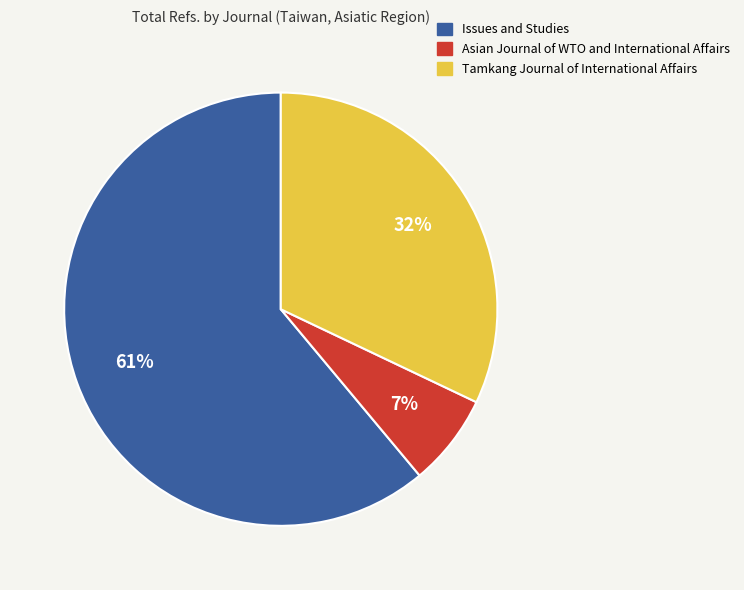

Do Issues and Studies and Asian Journal of WTO and International Affairs together represent more than half of the pie?

Yes